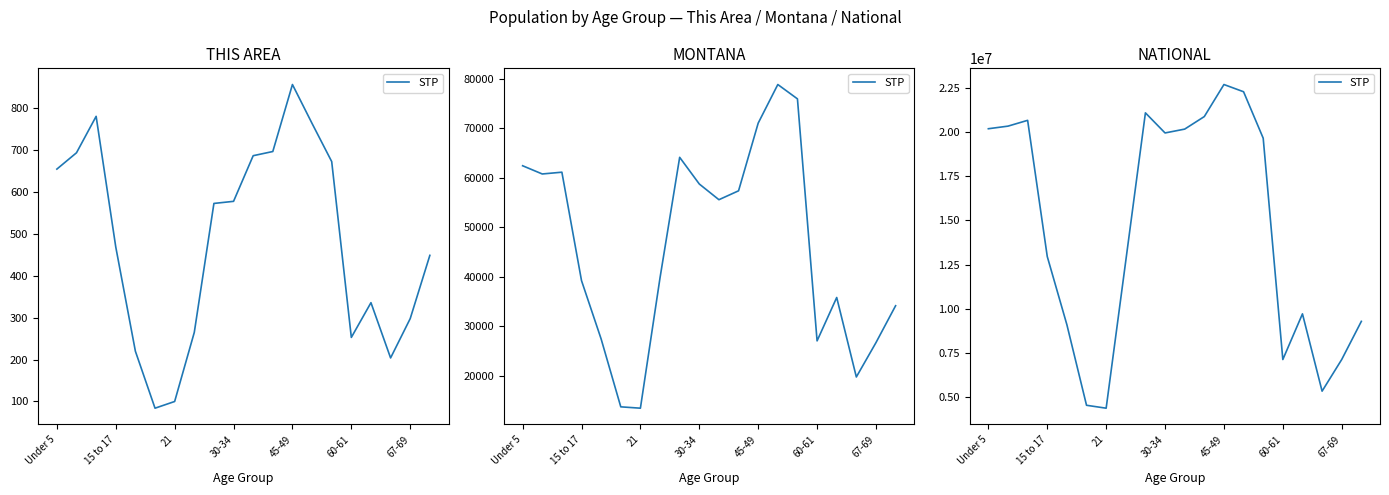

Between Under 5 and 15 to 17, which is larger?

15 to 17